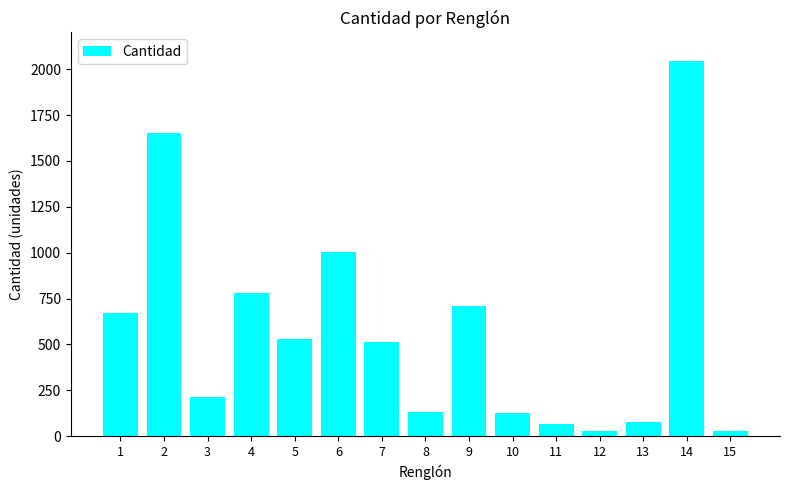

What is the ratio of the value at 4 to the value at 11?

11.6